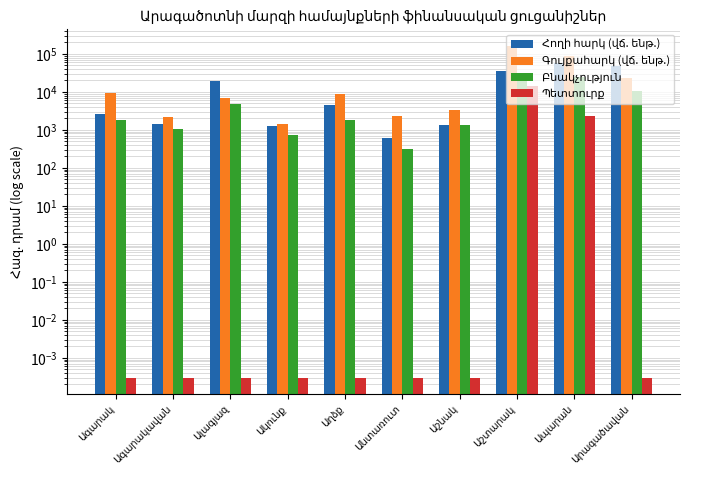

How many distinct data groups are displayed?

4